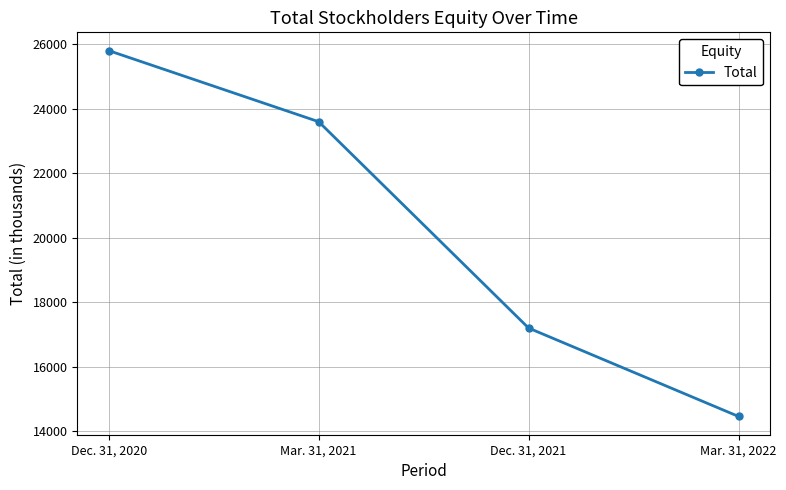

Where does the data first go above 23598?

Dec. 31, 2020